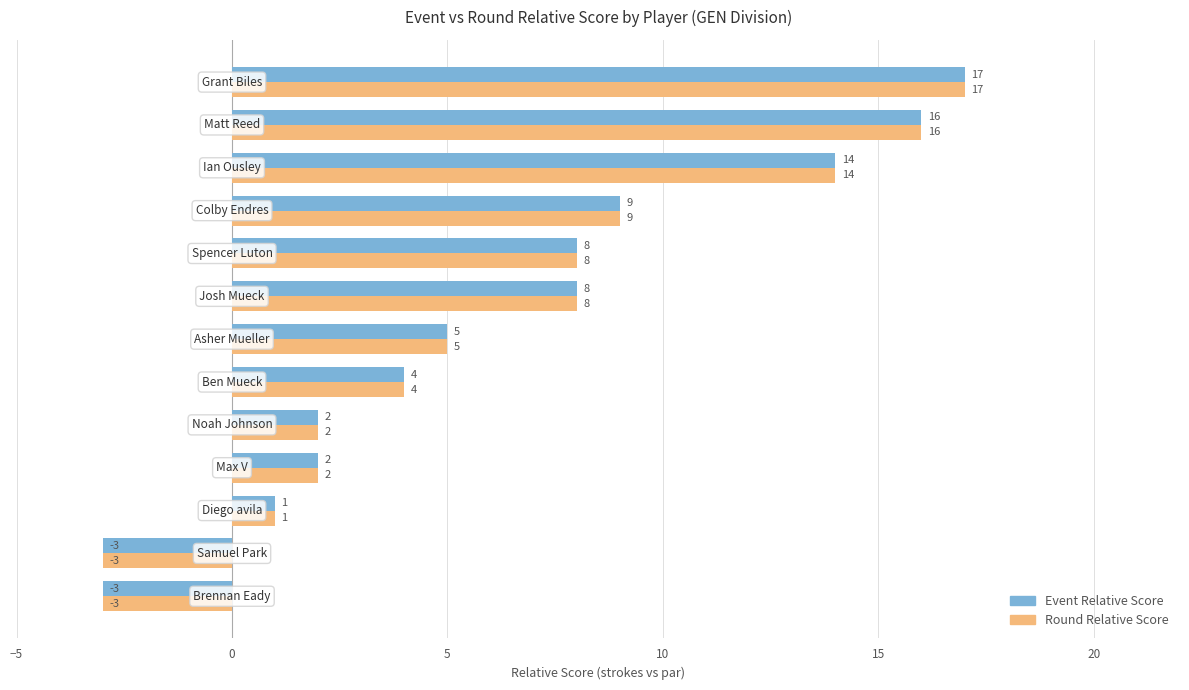

What is the difference between the maximum and minimum values in the Event Relative Score series?

20